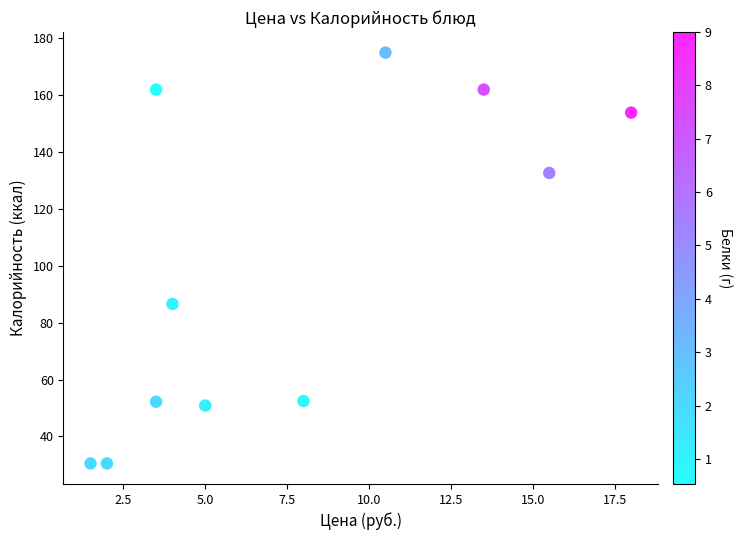

What Y value in the scatter plot is closest to 102?

86.6